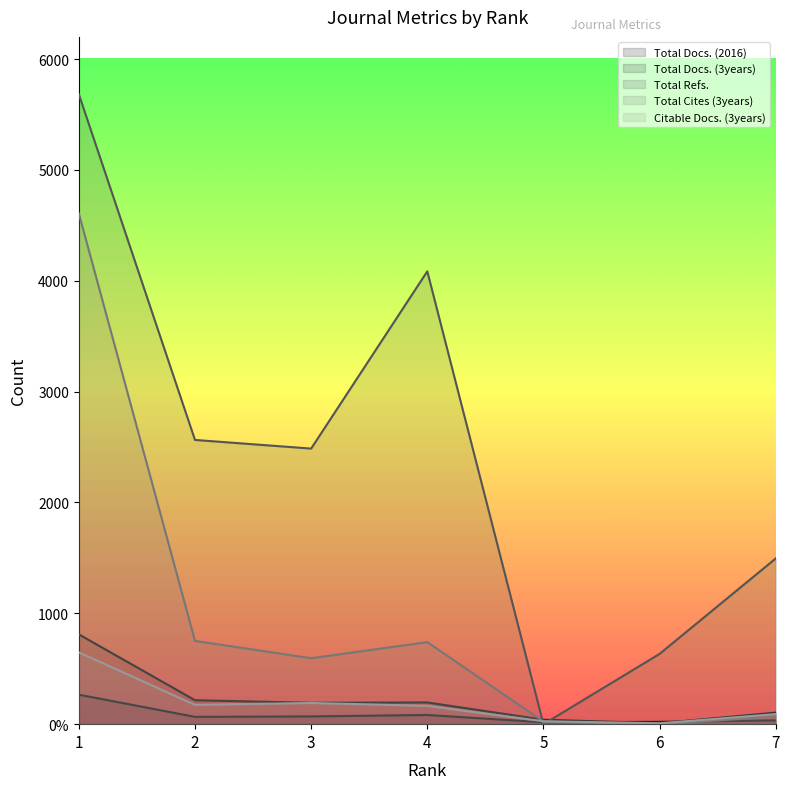

True or false: Total Docs. (3years) has a value of 216 at 2.

True